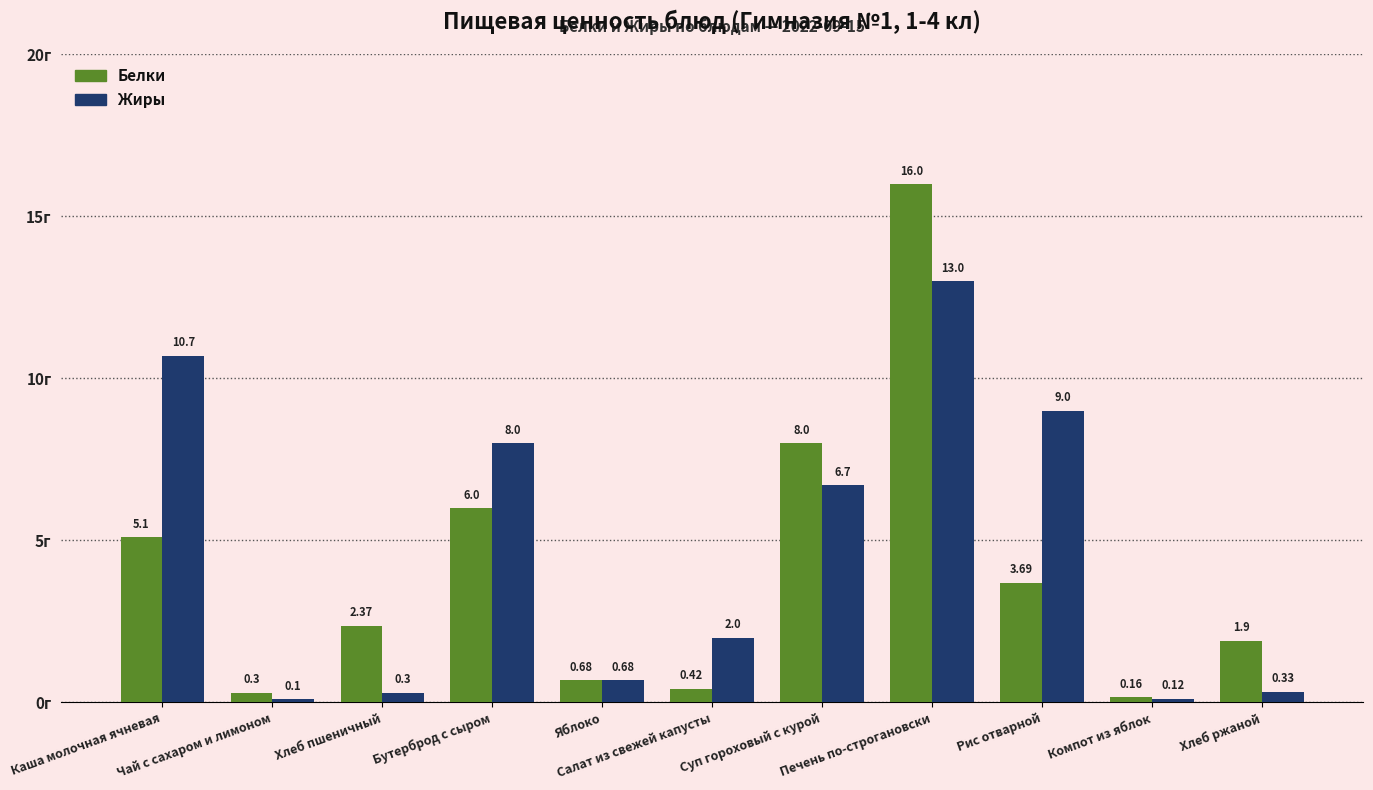

How many groups of bars are there?

11